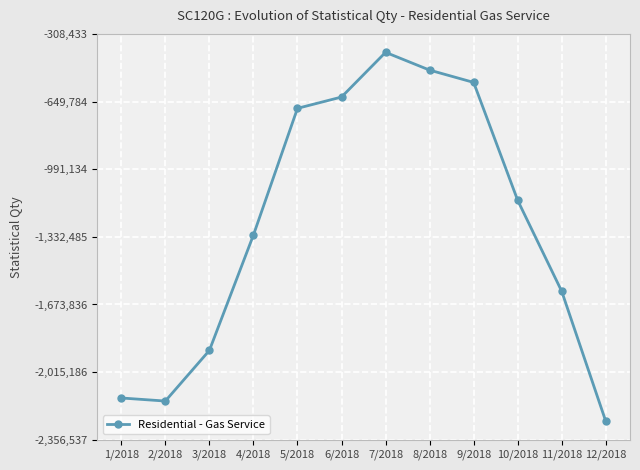

Does the chart have visible grid lines?

Yes